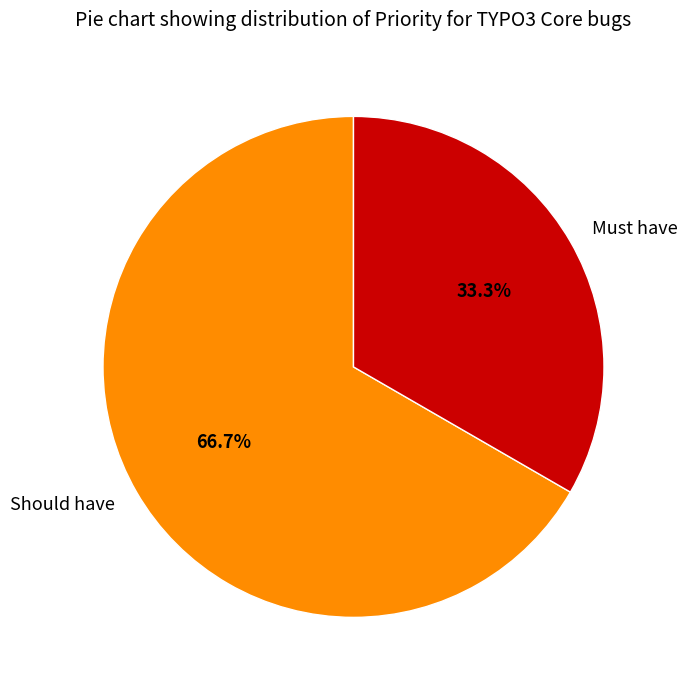

To the nearest percent, what is the average slice percentage?

50%